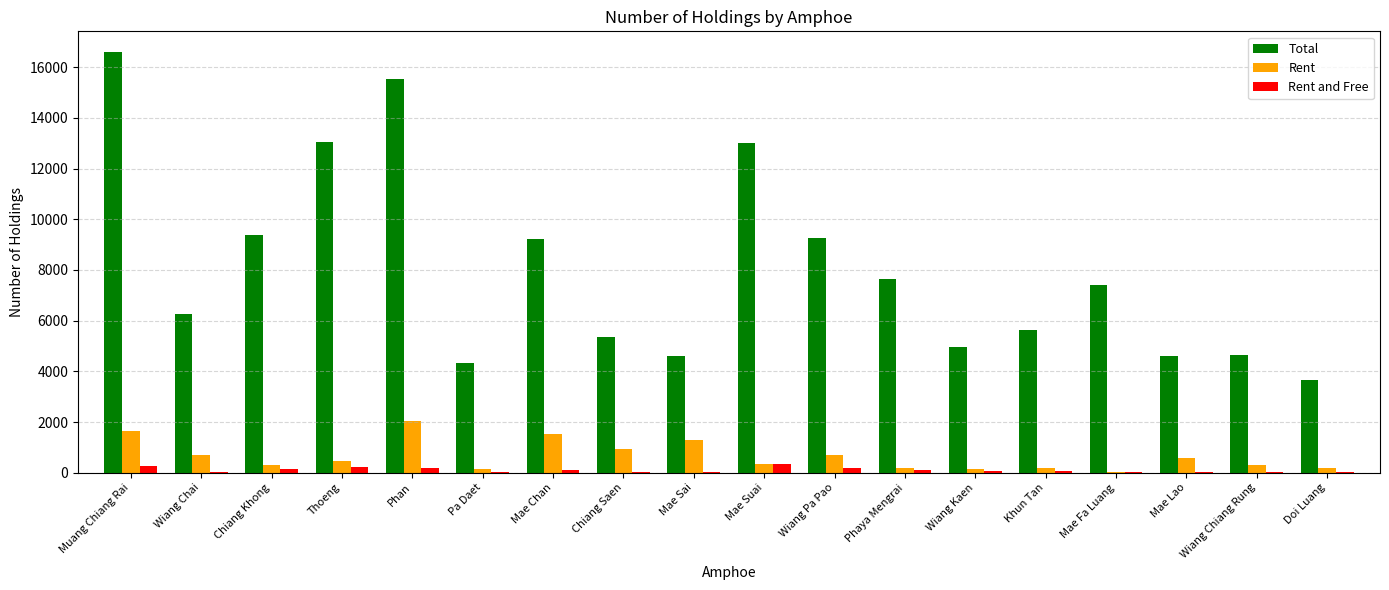

What is the spread (max minus min) of values at Wiang Pa Pao?

9093